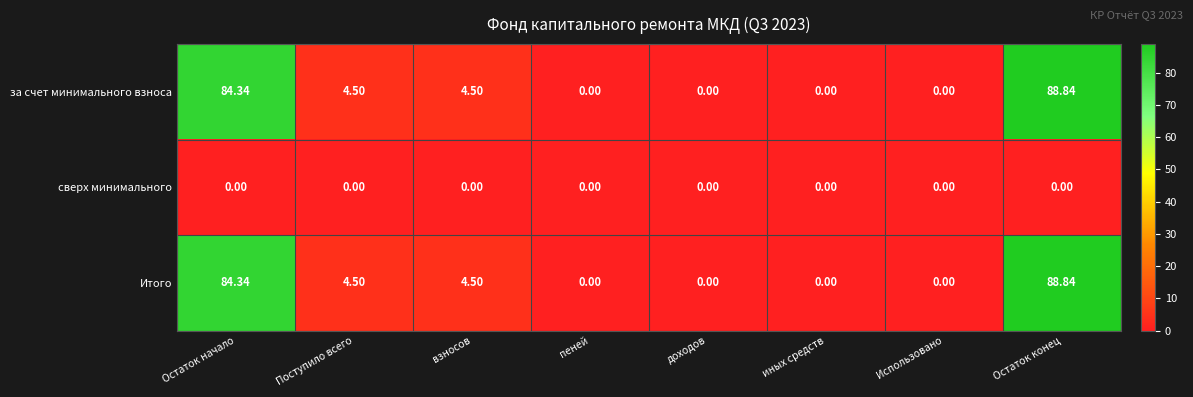

Which category has the highest value across all series?

Остаток конец